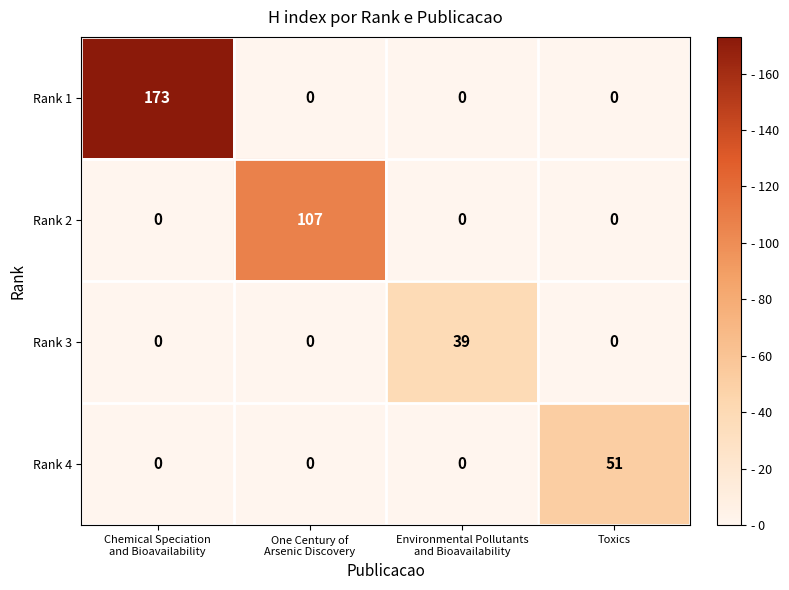

Which series has the largest range (max minus min)?

Rank 1